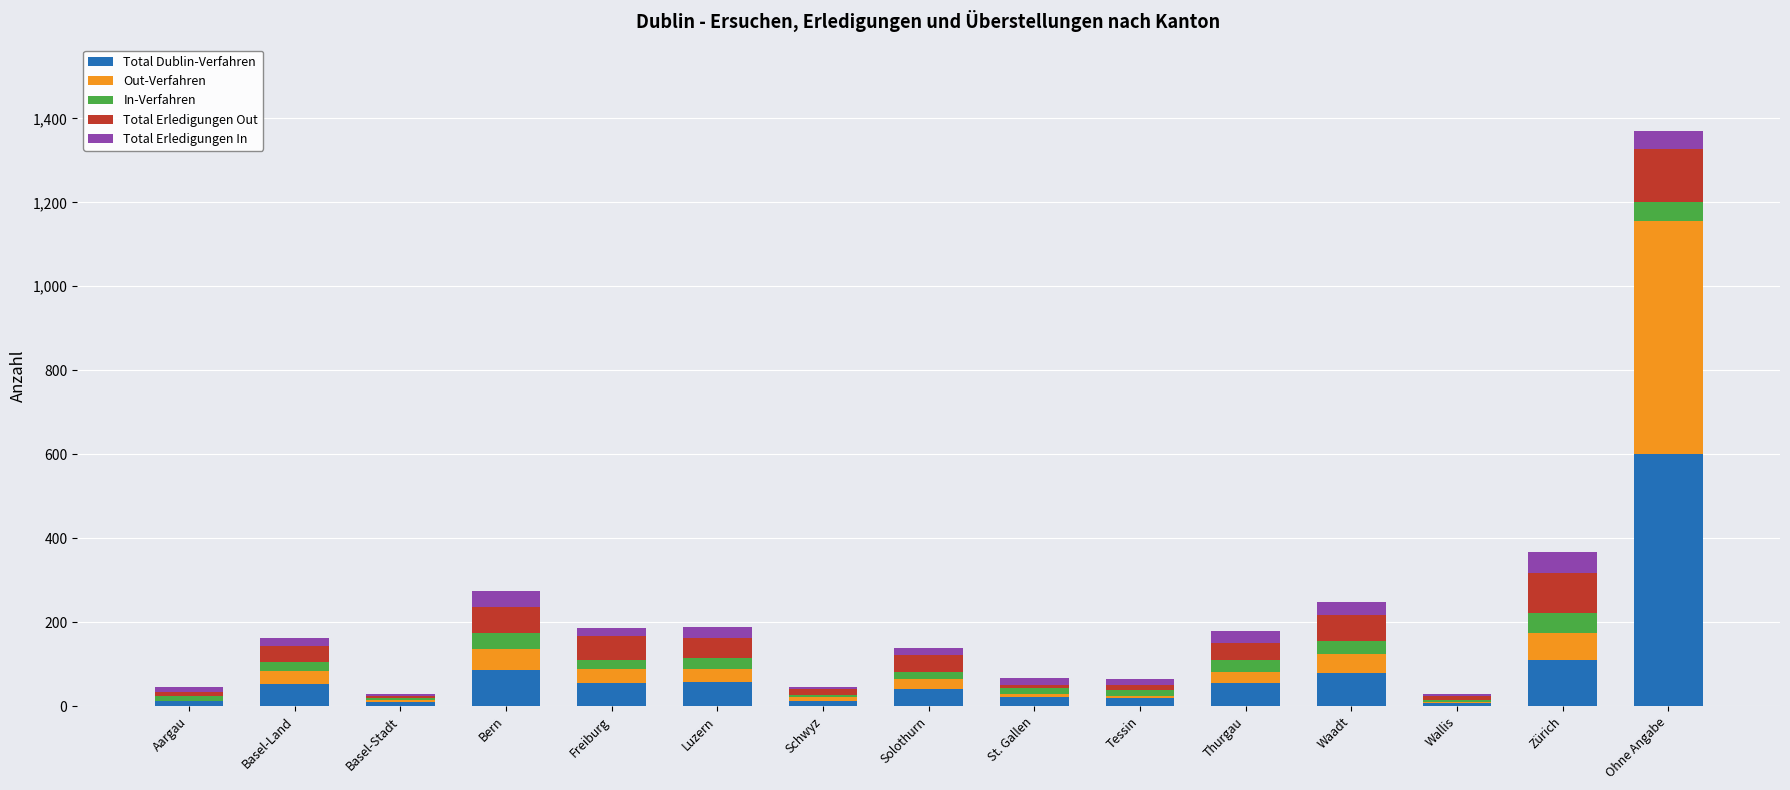

What are all the series names shown in the legend?

Total Dublin-Verfahren, Out-Verfahren, In-Verfahren, Total Erledigungen Out, Total Erledigungen In